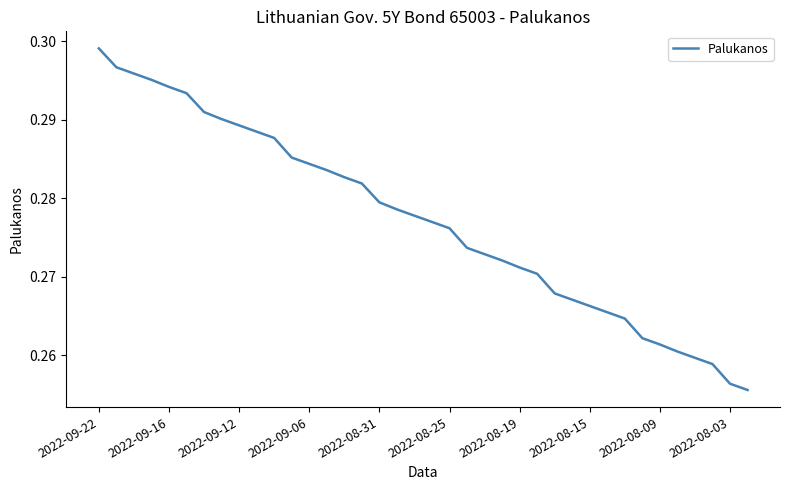

Is this an area chart (filled region under the line)?

No